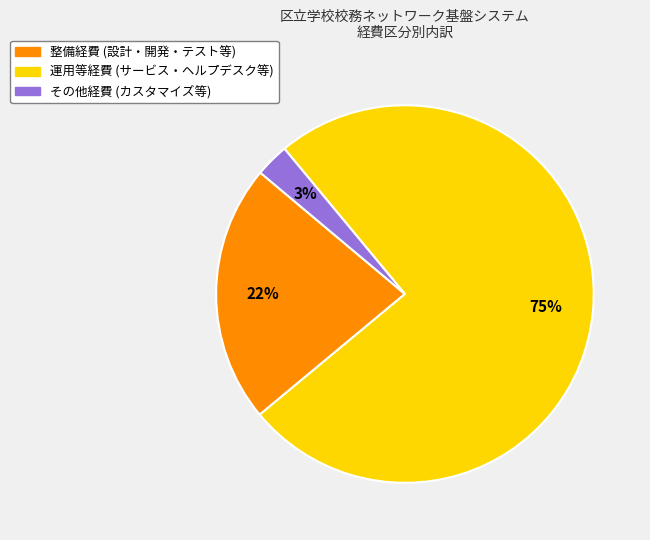

To the nearest percent, what is the average slice percentage?

33%